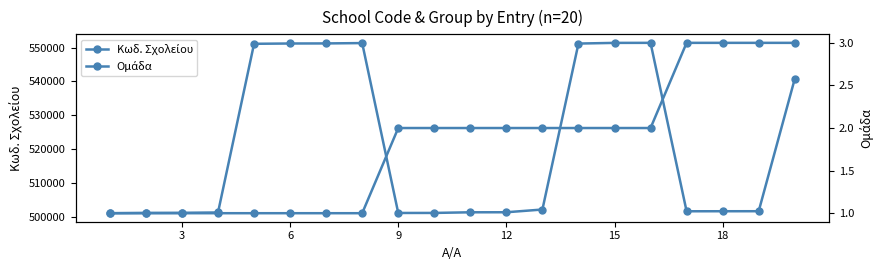

What is the value of the Κωδ. Σχολείου point at the 7th from the left?

551220